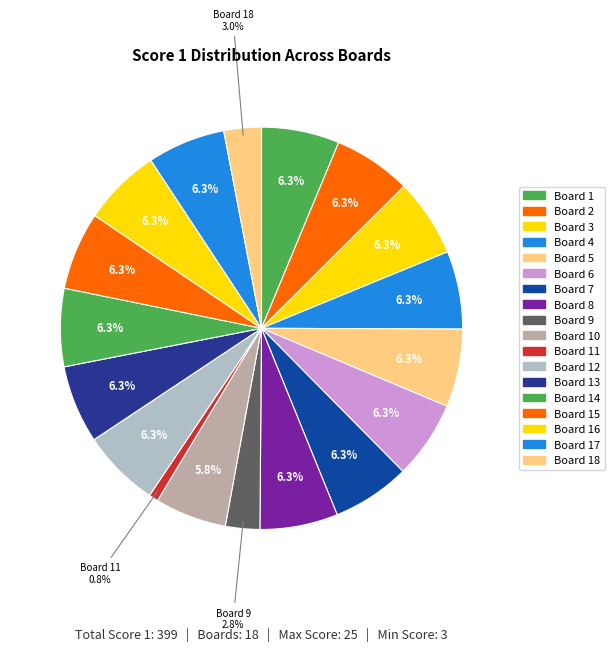

Is there a majority slice in this chart?

No